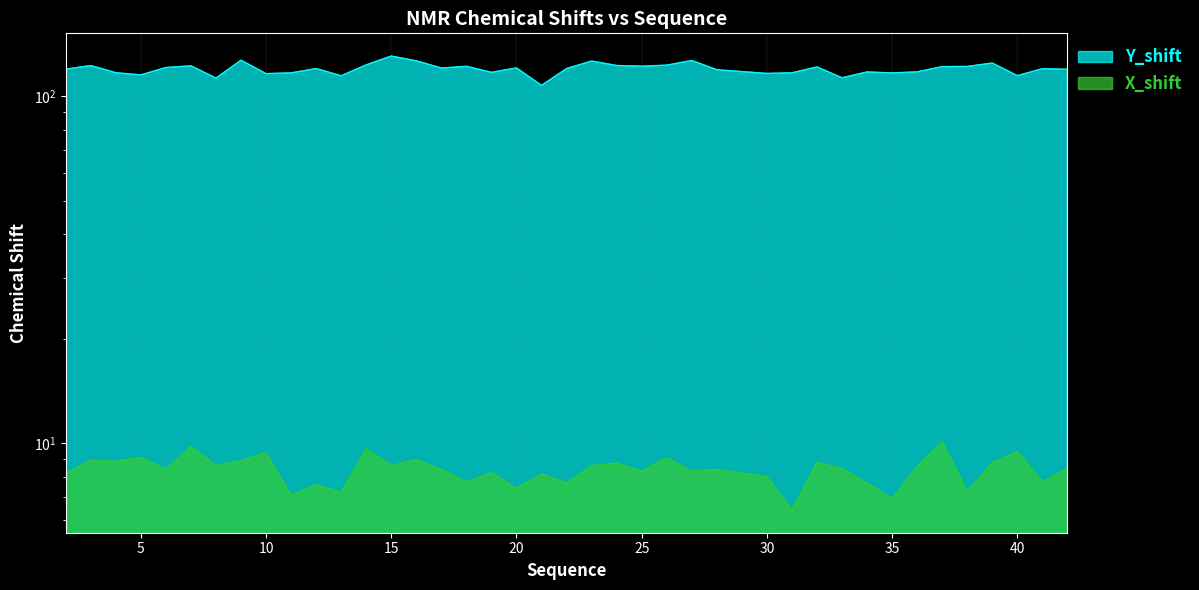

Is the value of X_shift at 10 greater than the value of Y_shift at 33?

No